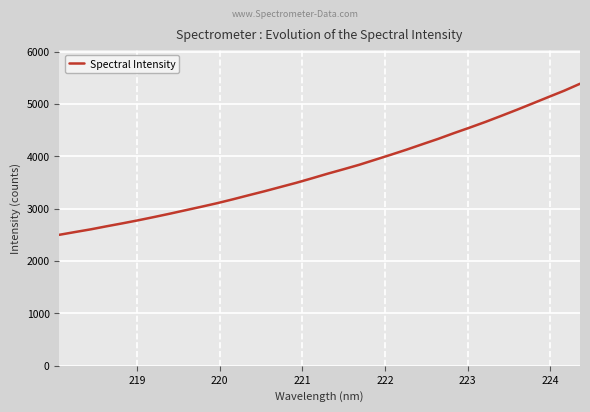

What is the difference between the maximum and minimum values?

2884.9